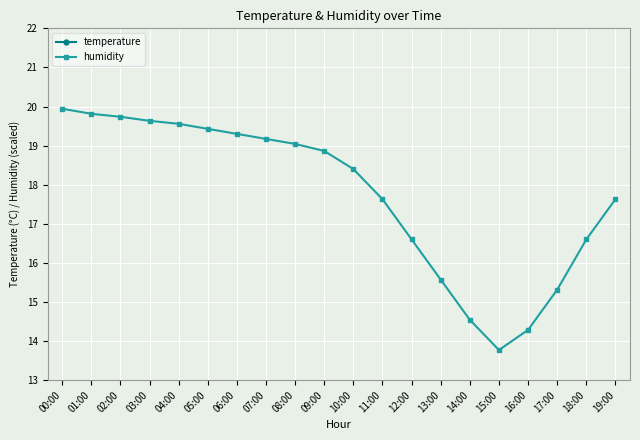

How many lines are shown in the chart?

2